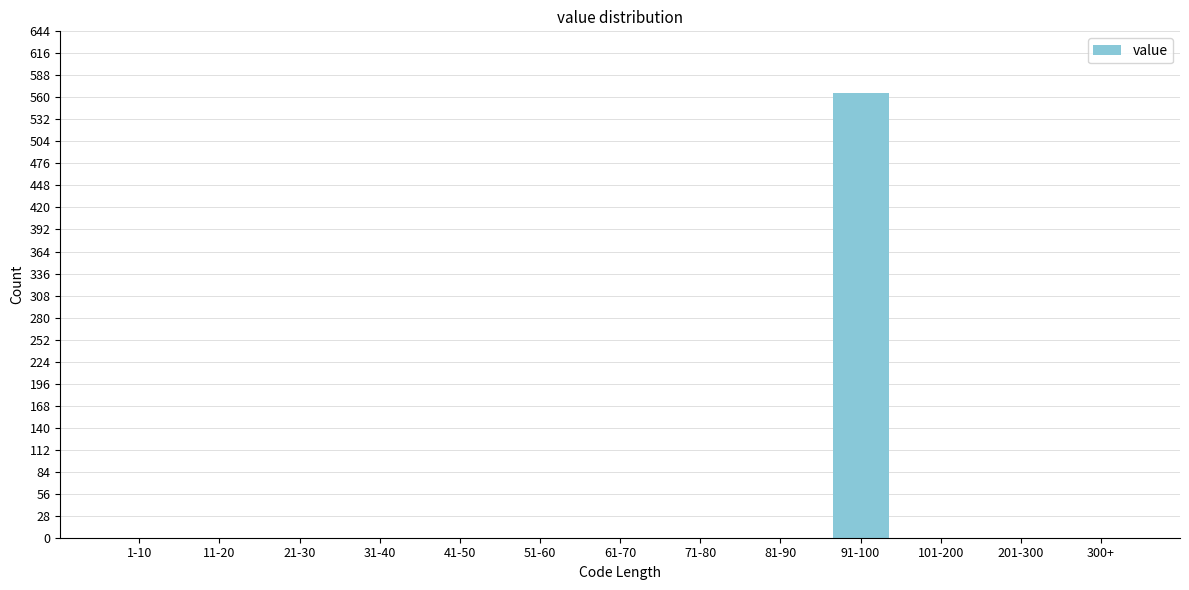

Reading right to left, list all the values displayed in this chart.

300+=0	201-300=0	101-200=0	91-100=566	81-90=0	71-80=0	61-70=0	51-60=0	41-50=0	31-40=0	21-30=0	11-20=0	1-10=0